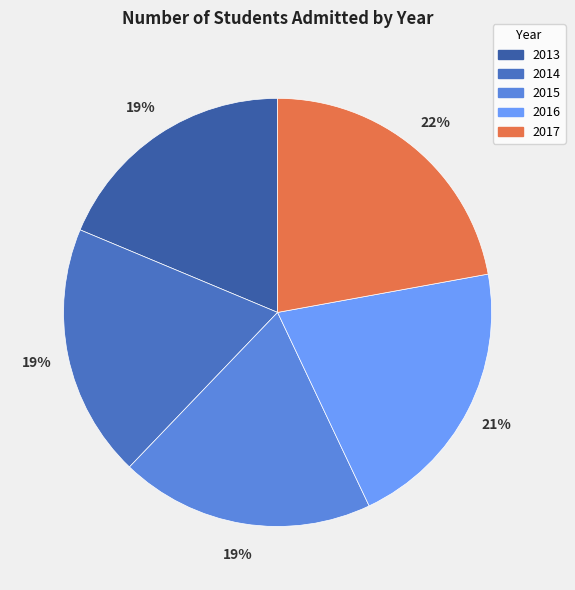

Between 2017 and 2014, which is larger?

2017